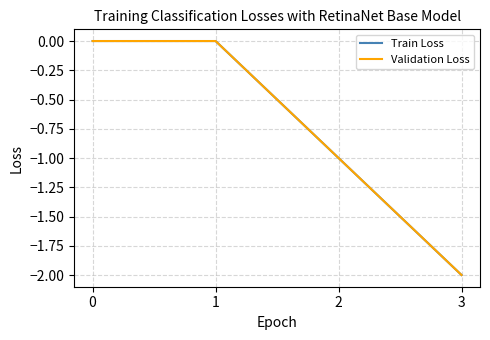

What is the value of the Train Loss point at the 3rd from the left?

-1